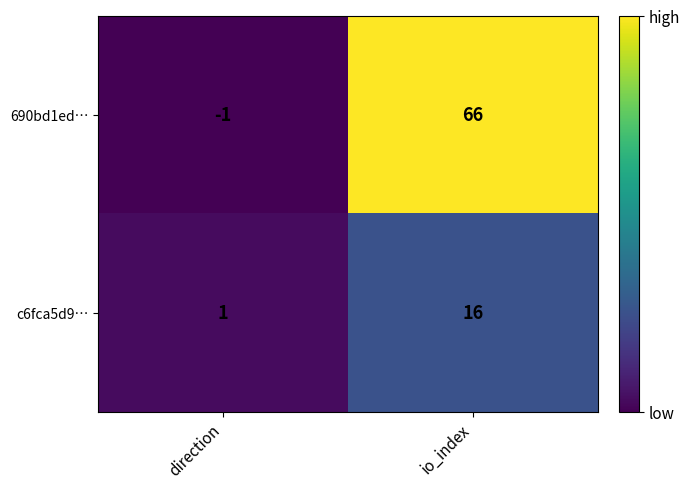

Reading left to right, extract all data points from this chart.

690bd1ed…: direction=-1	io_index=66
c6fca5d9…: direction=1	io_index=16